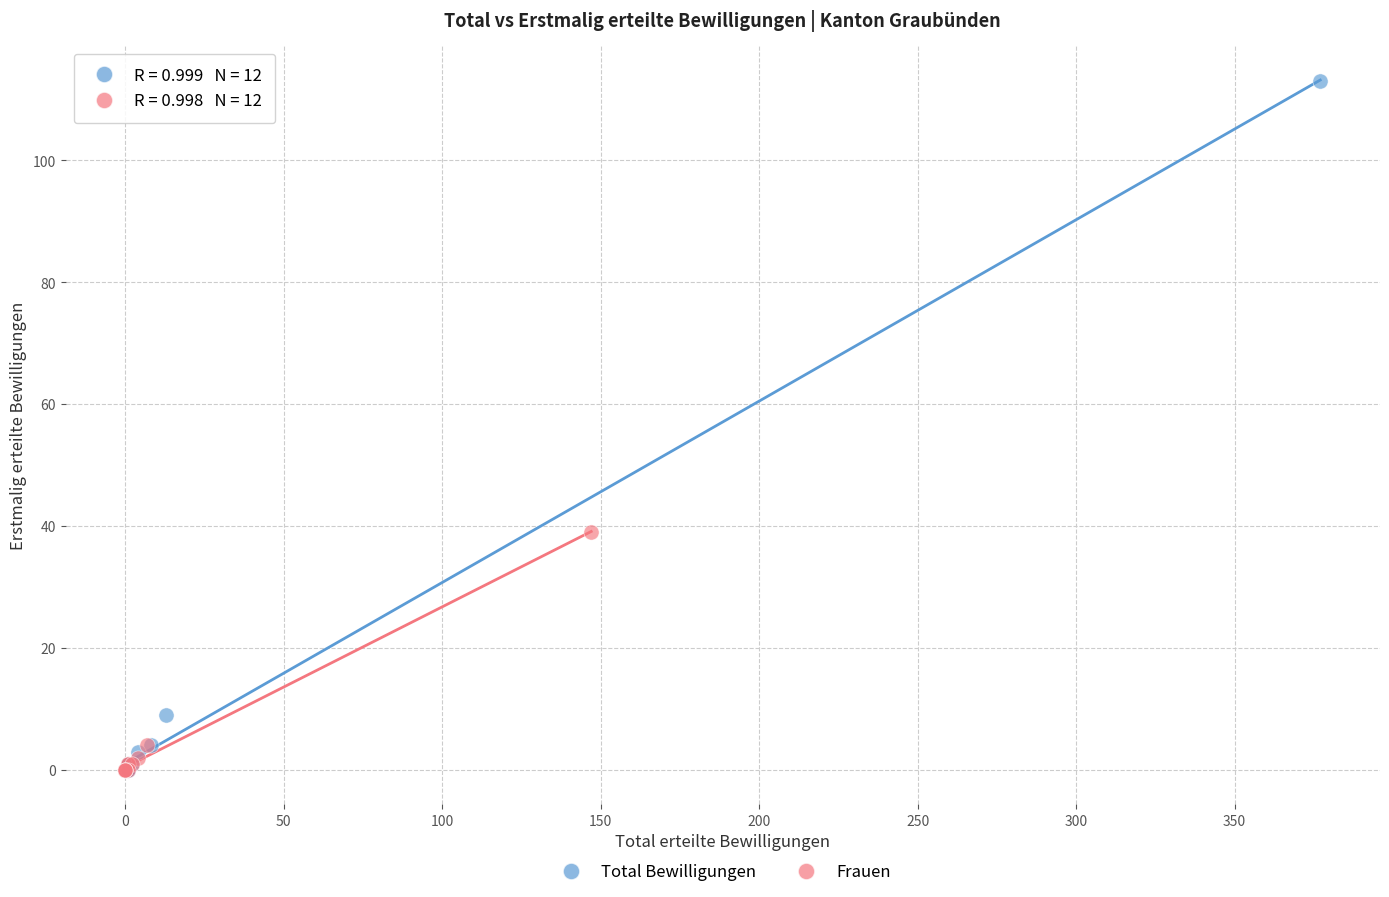

What are all the series names shown in the legend?

Total Bewilligungen, Frauen